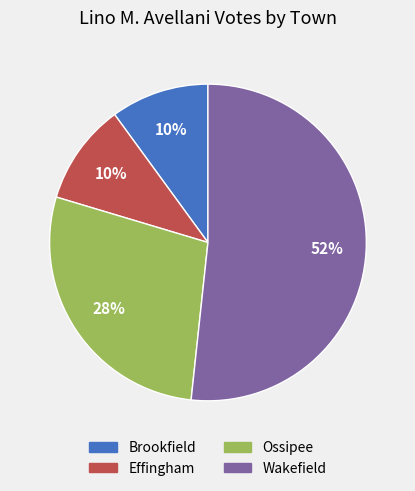

To the nearest percent, what is the difference between the largest and smallest slice percentages?

42%